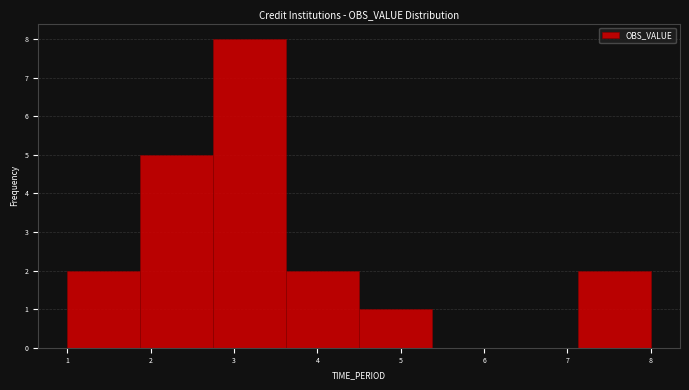

Which range on the x-axis has the tallest bar?

2.8 to 3.6